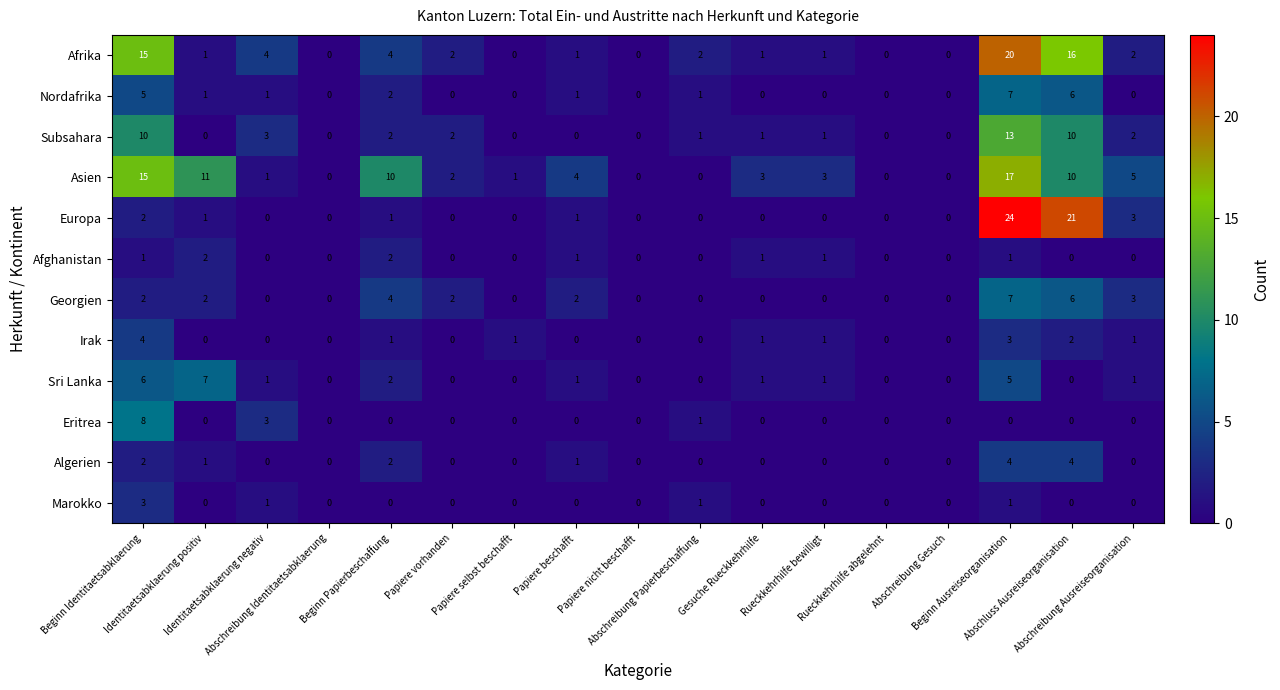

Which series has the largest total across all categories?

Asien